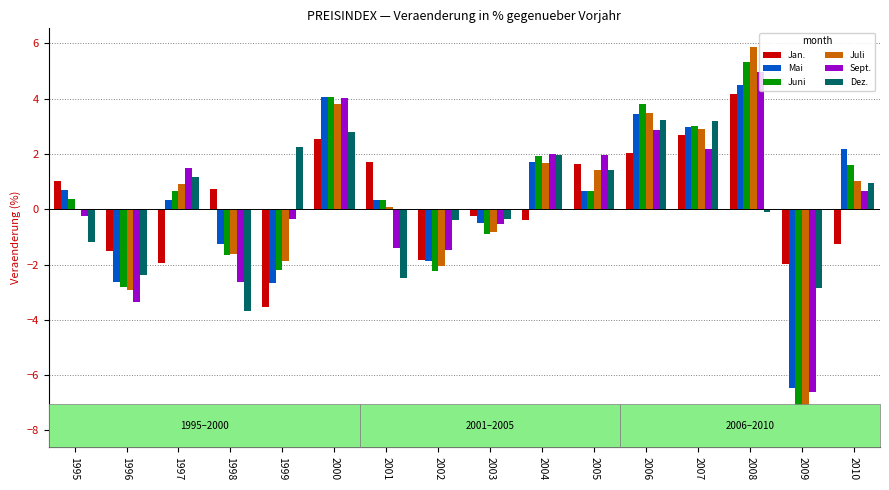

How many distinct data groups are displayed?

6